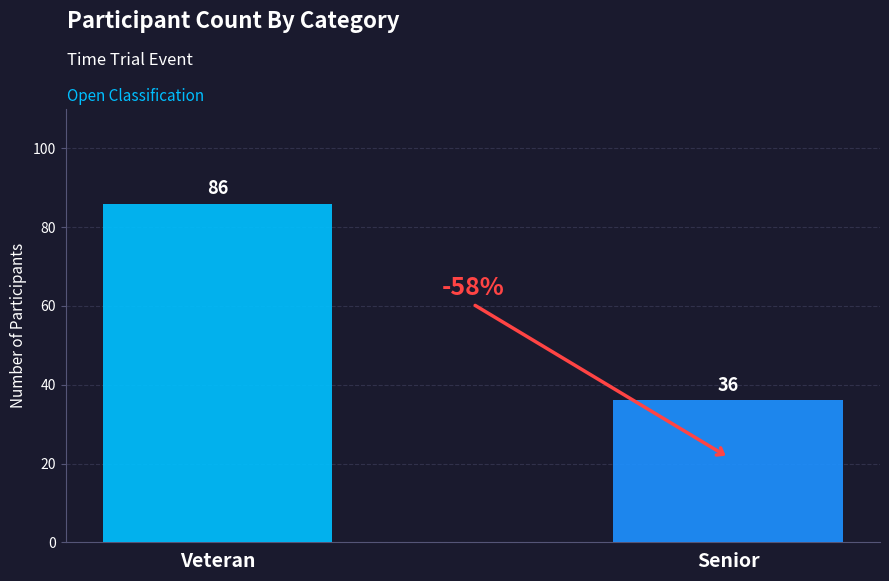

Which category has the highest value across all series?

Veteran